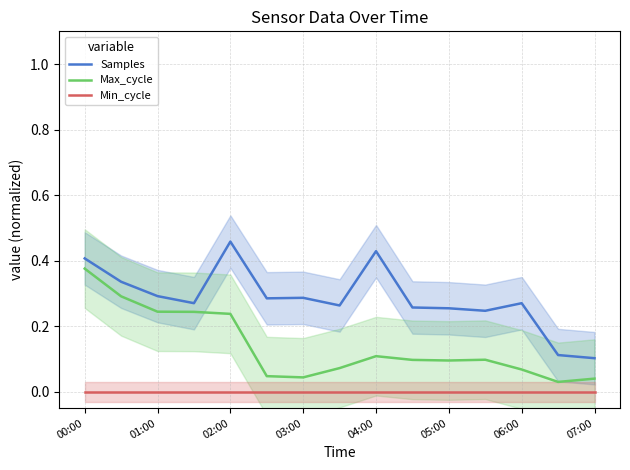

At how many categories does at least one series exceed 0?

15